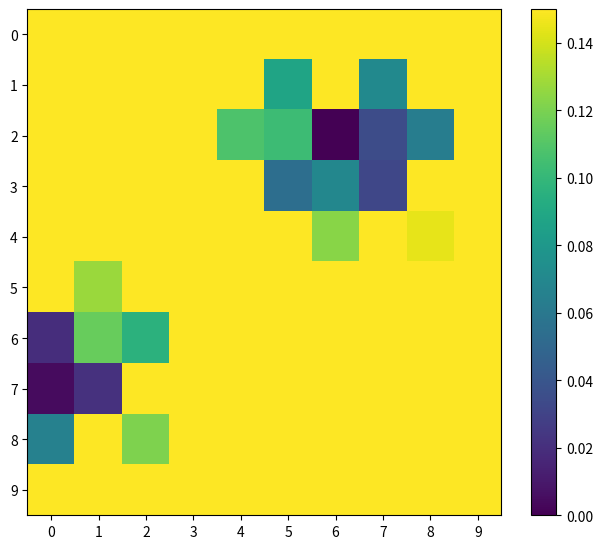

Which category has the highest value across all series?

6